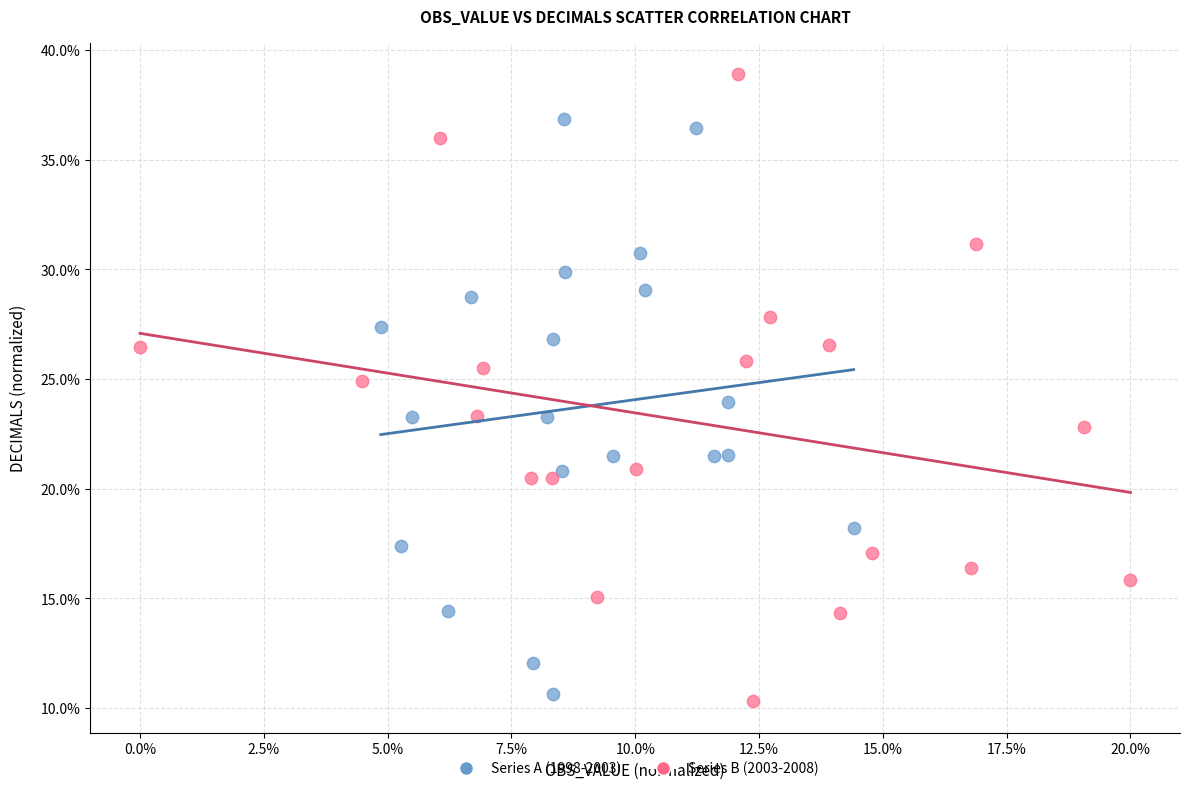

Which series has the widest spread of Y values?

Series B (2003-2008)